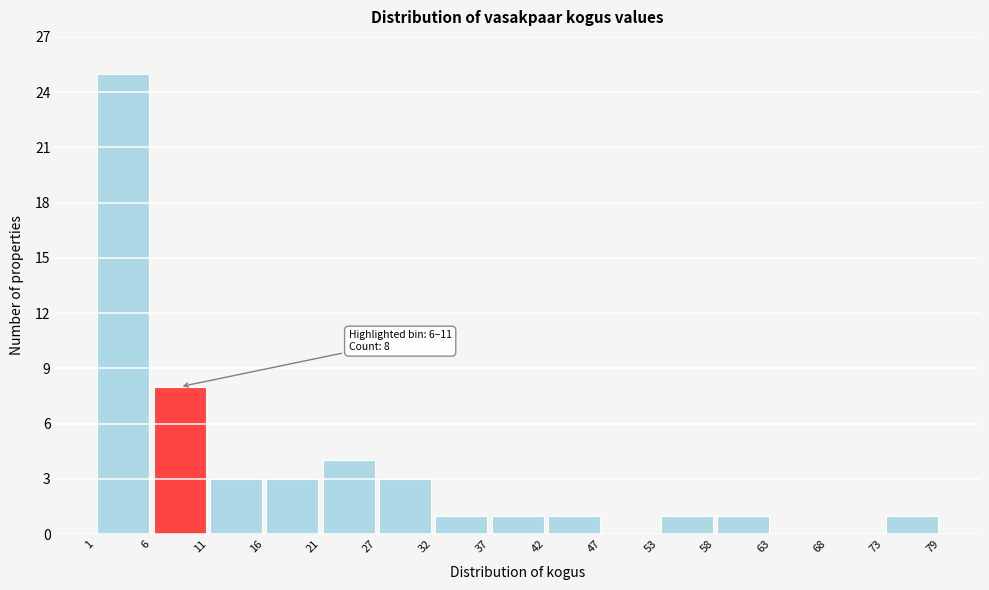

Over which range of the x-axis is the bar tallest?

1 to 6